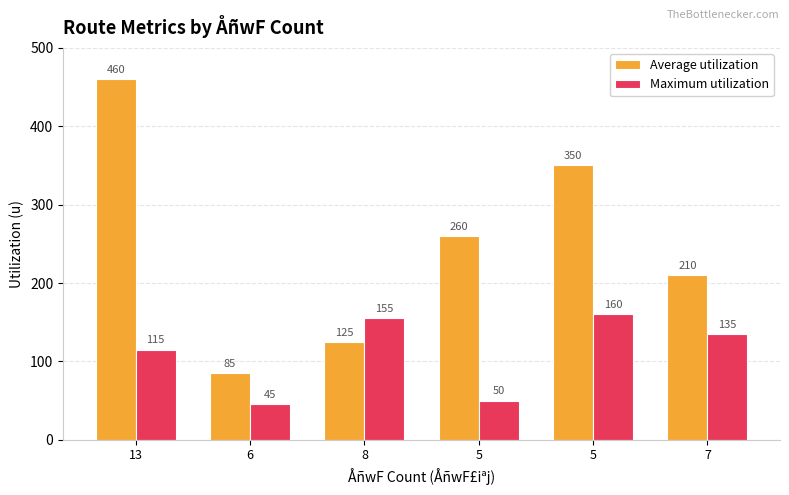

At 5, list the series in order from smallest to largest.

Maximum utilization, Average utilization